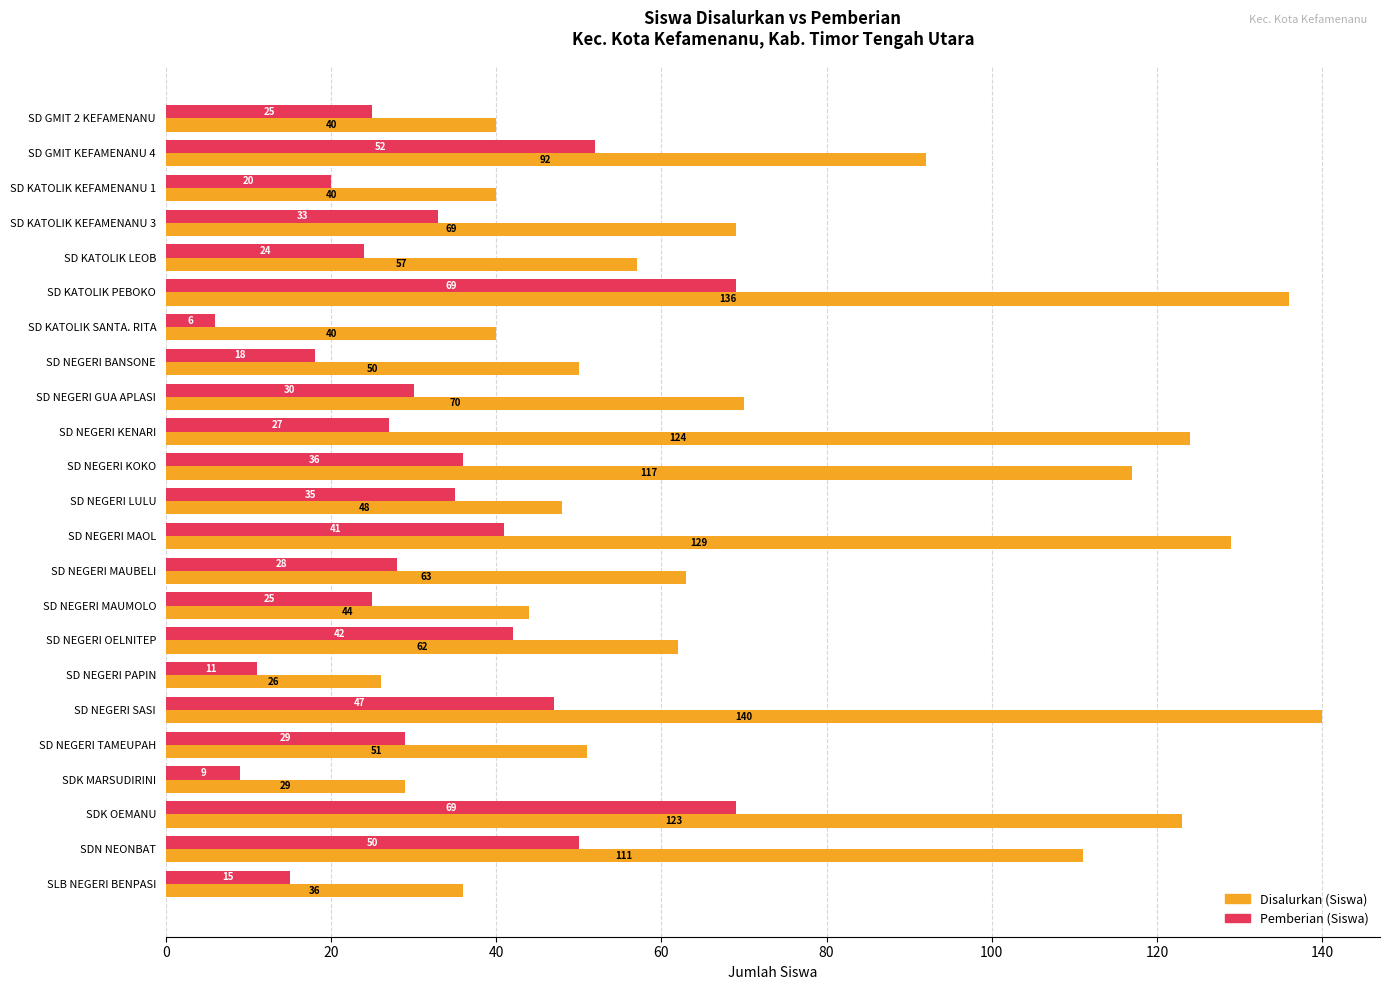

What value does the Disalurkan (Siswa) series have at SD NEGERI OELNITEP?

62